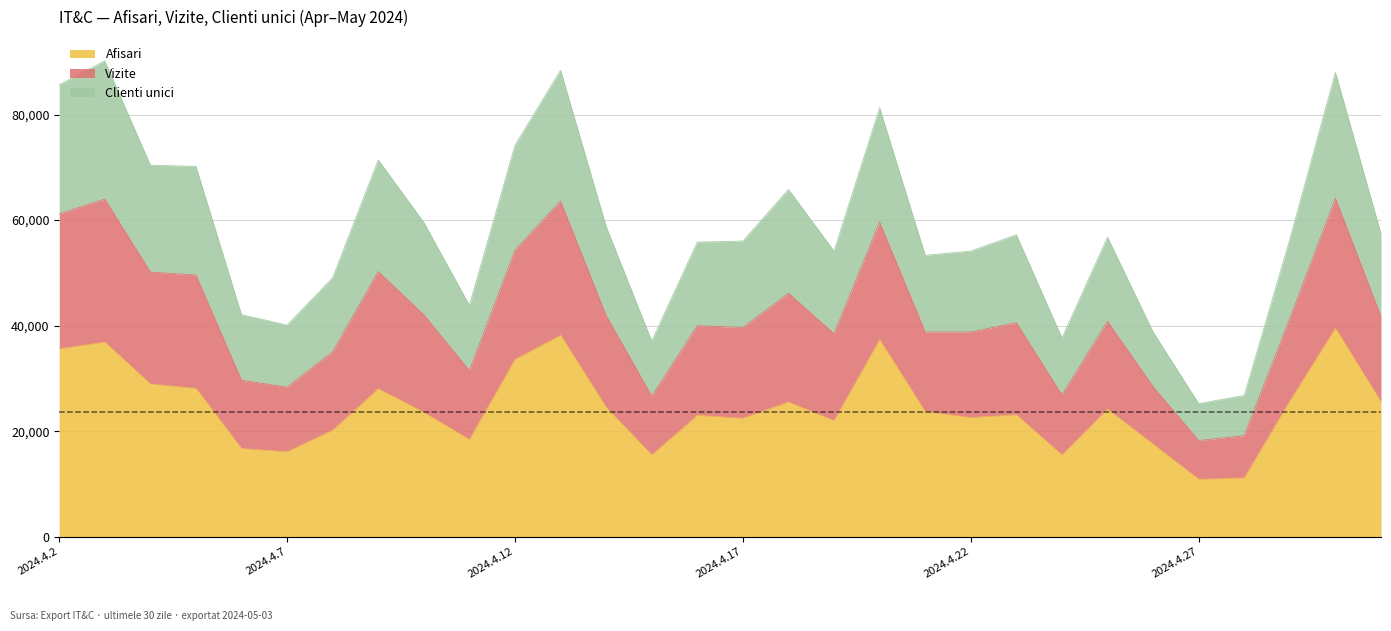

True or false: Clienti unici and Afisari intersect in this chart.

False